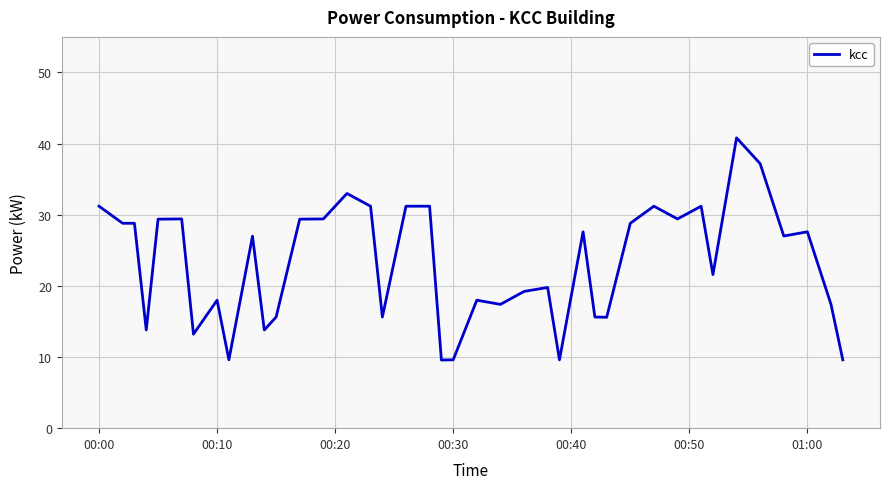

What is the difference between the maximum and minimum values?

31.2